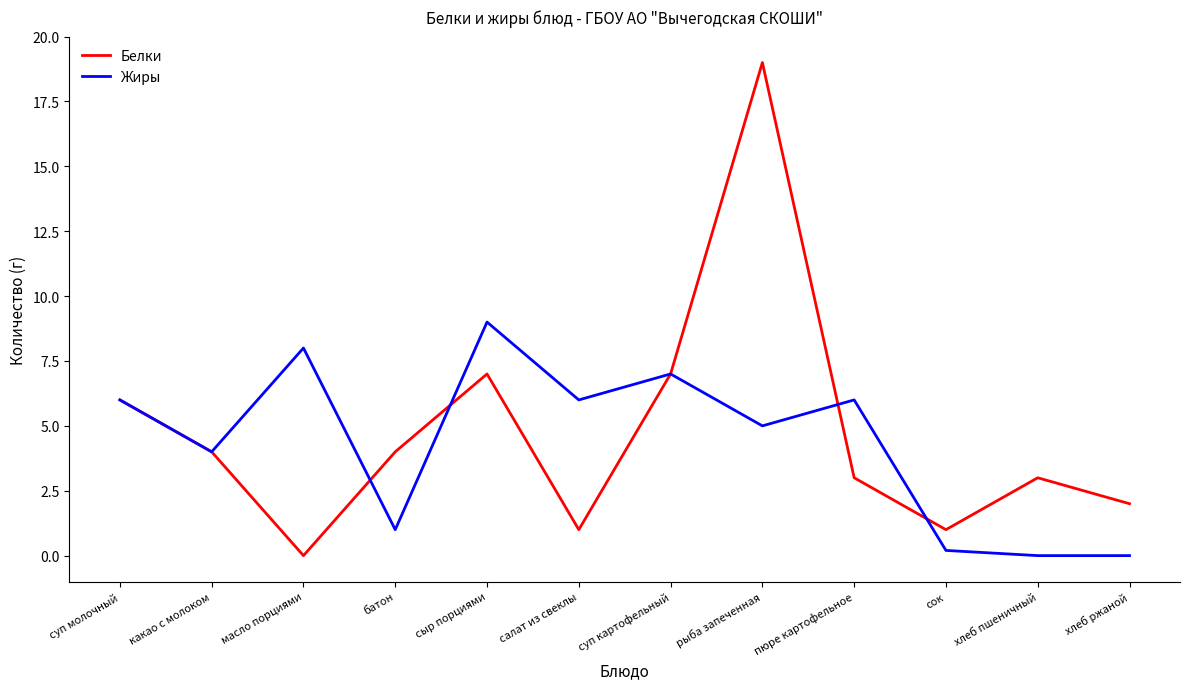

At which label is Жиры closest to 4?

какао с молоком